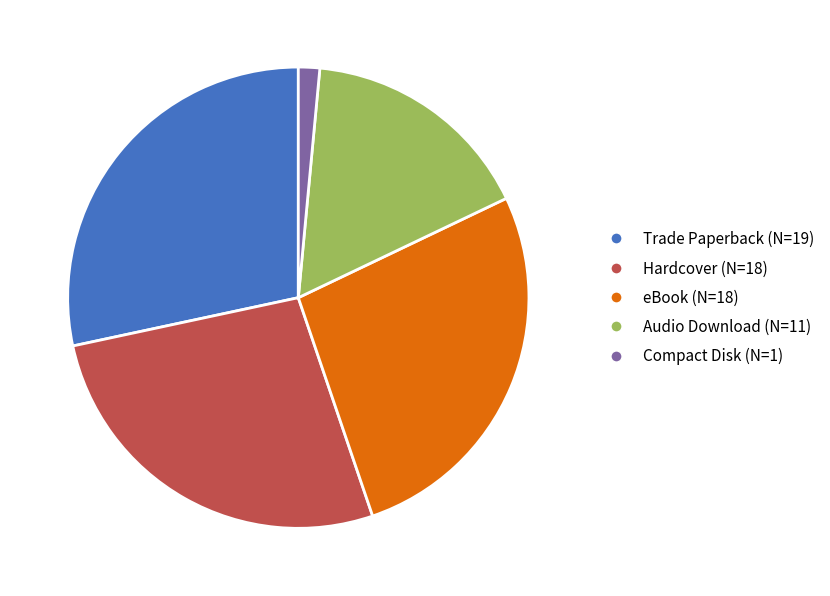

Which has a higher value, Hardcover or Audio Download?

Hardcover